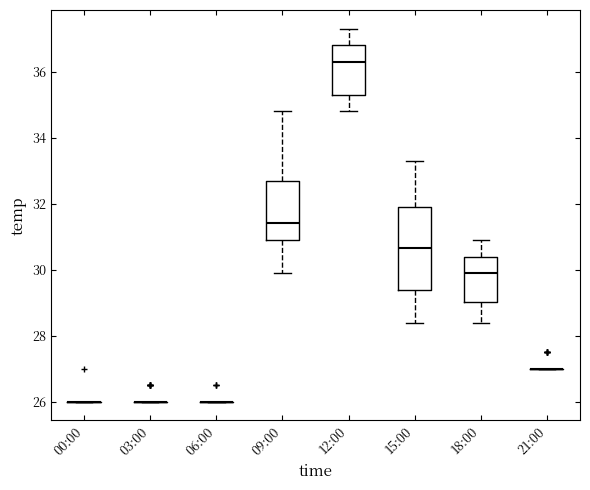

Reading left to right, transcribe this box plot: for each box, give where its median line is, the range the box spans, and where its two whiskers end, as read against the y-axis. The values are not printed on the chart, so give them approximately, as read against the axis.

00:00: box collapsed to a line at 26.0, whiskers 26.0 to 26.0
03:00: box collapsed to a line at 26.0, whiskers 26.0 to 26.0
06:00: box collapsed to a line at 26.0, whiskers 26.0 to 26.0
09:00: median 31.4, box 31.0 to 32.6, whiskers 30.0 to 34.8
12:00: median 36.4, box 35.4 to 36.8, whiskers 34.8 to 37.4
15:00: median 30.6, box 29.4 to 32.0, whiskers 28.4 to 33.4
18:00: median 30.0, box 29.0 to 30.4, whiskers 28.4 to 31.0
21:00: box collapsed to a line at 27.0, whiskers 27.0 to 27.0